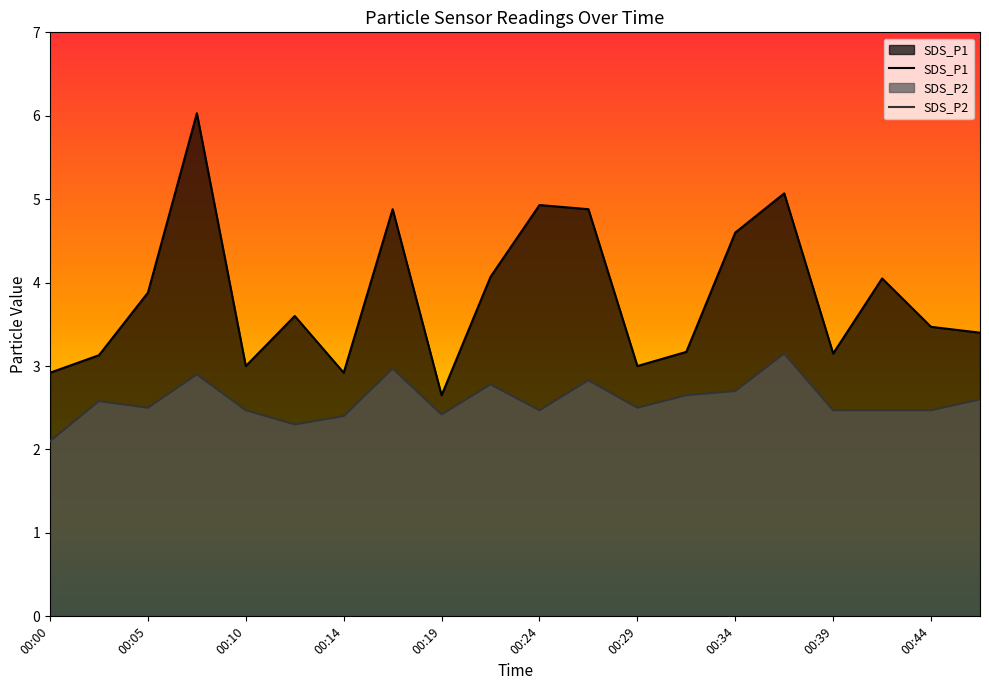

Reading right to left, what are all the values shown in this chart?

SDS_P1: 00:46=3.4	00:44=3.5	00:41=4.0	00:39=3.1	00:36=5.1	00:34=4.6	00:31=3.2	00:29=3.0	00:27=4.9	00:24=4.9	00:22=4.1	00:19=2.6	00:17=4.9	00:14=2.9	00:12=3.6	00:10=3.0	00:07=6.0	00:05=3.9	00:02=3.1	00:00=2.9
SDS_P2: 00:46=2.6	00:44=2.5	00:41=2.5	00:39=2.5	00:36=3.1	00:34=2.7	00:31=2.6	00:29=2.5	00:27=2.8	00:24=2.5	00:22=2.8	00:19=2.4	00:17=3.0	00:14=2.4	00:12=2.3	00:10=2.5	00:07=2.9	00:05=2.5	00:02=2.6	00:00=2.1